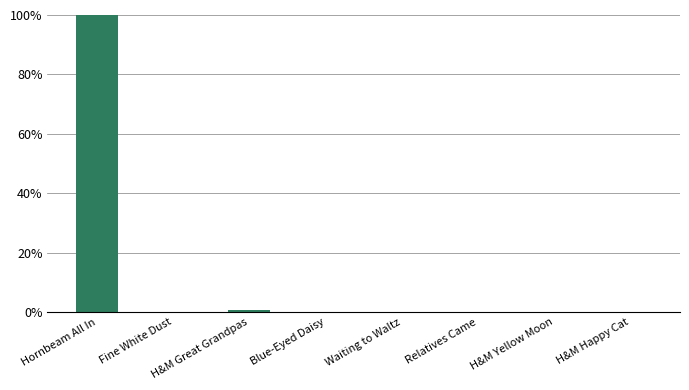

True or false: the data shows 0.0 at H&M Happy Cat.

True